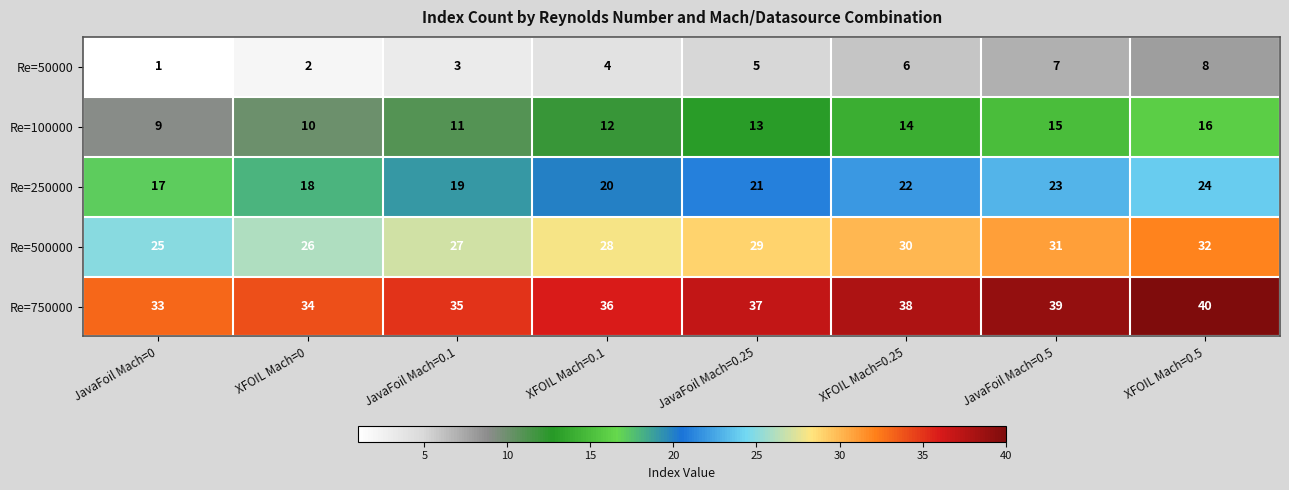

What is the difference between the maximum and minimum values in the Re=250000 series?

7